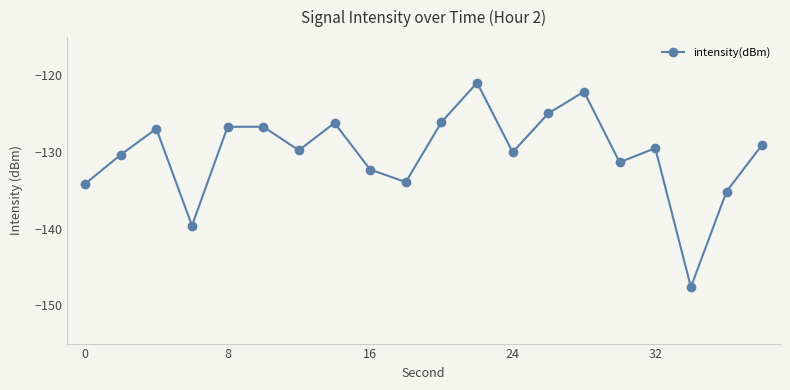

What is the value of the 2nd point from the left?

-130.4